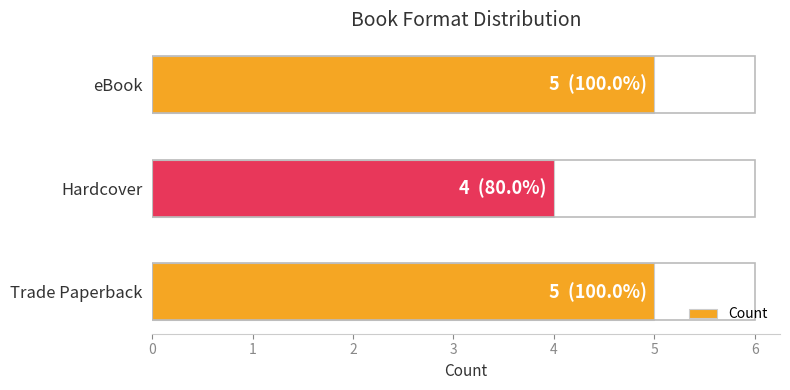

What is the ratio of the value at Trade Paperback to the value at eBook?

1.0